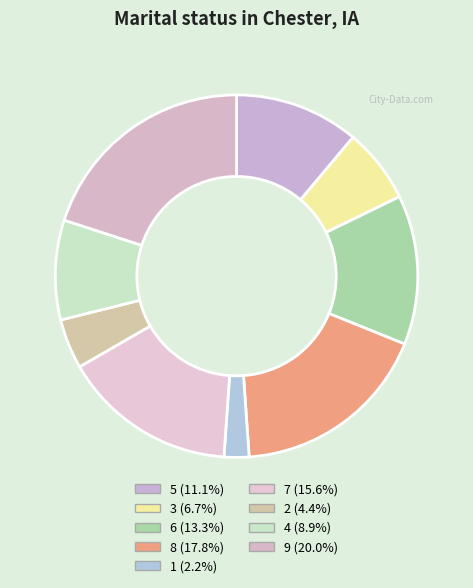

To the nearest percent, what is the average slice percentage?

11%